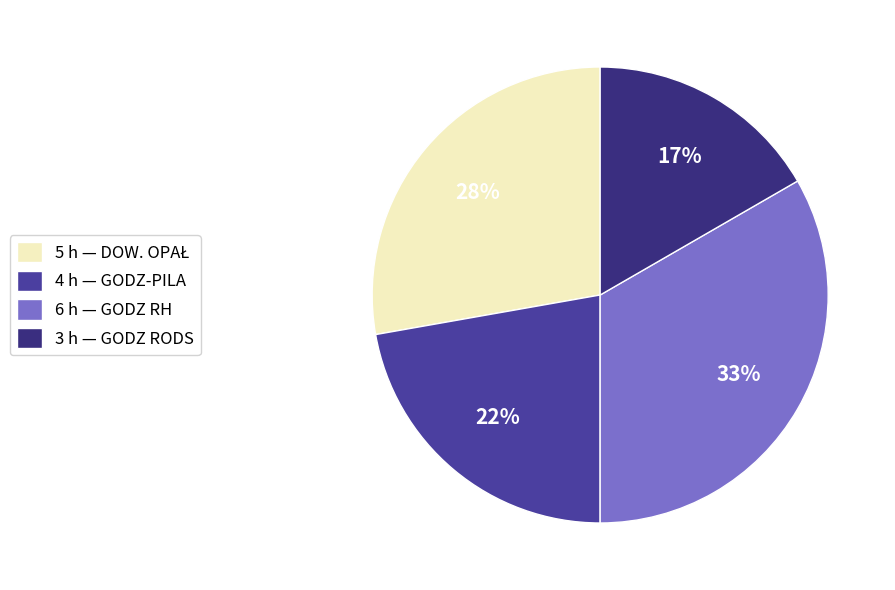

To the nearest percent, what percentage of the pie is 6 h — GODZ RH?

33%